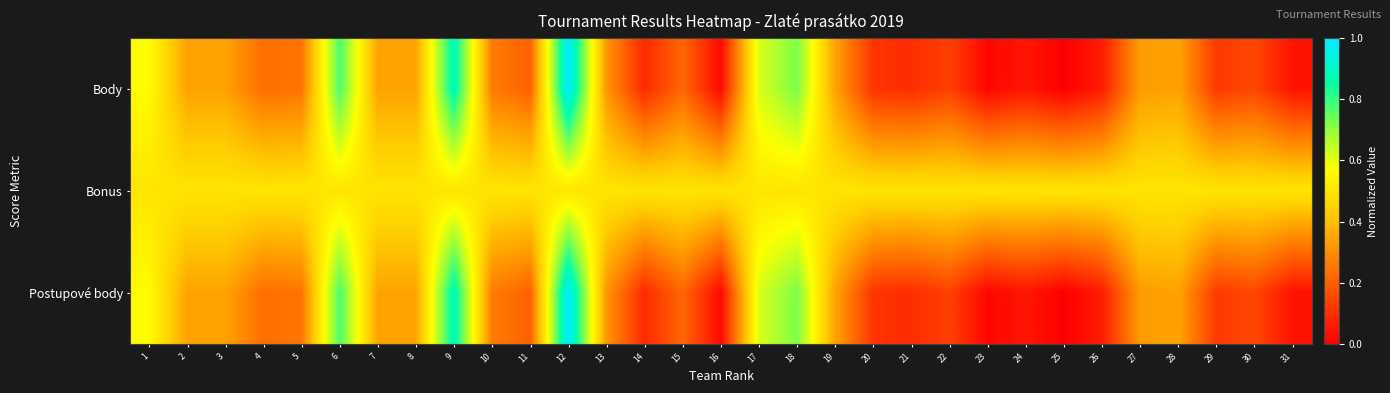

At 13, list the series in order from smallest to largest.

Body, Postupové body, Bonus